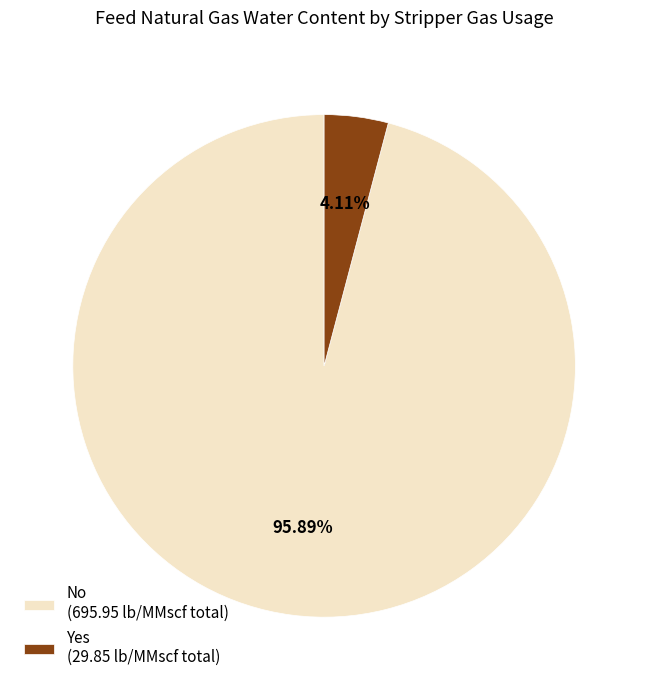

Do No (695.95 lb/MMscf total) and Yes (29.85 lb/MMscf total) together represent more than half of the pie?

Yes